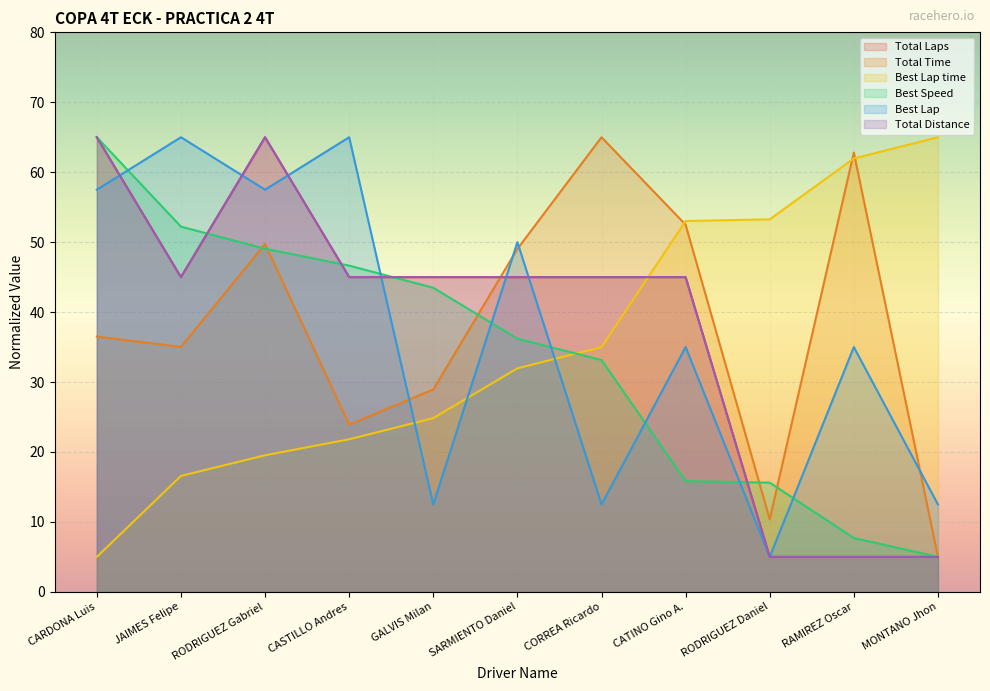

The value of Total Time at CORREA Ricardo is 106.0. True or false?

False